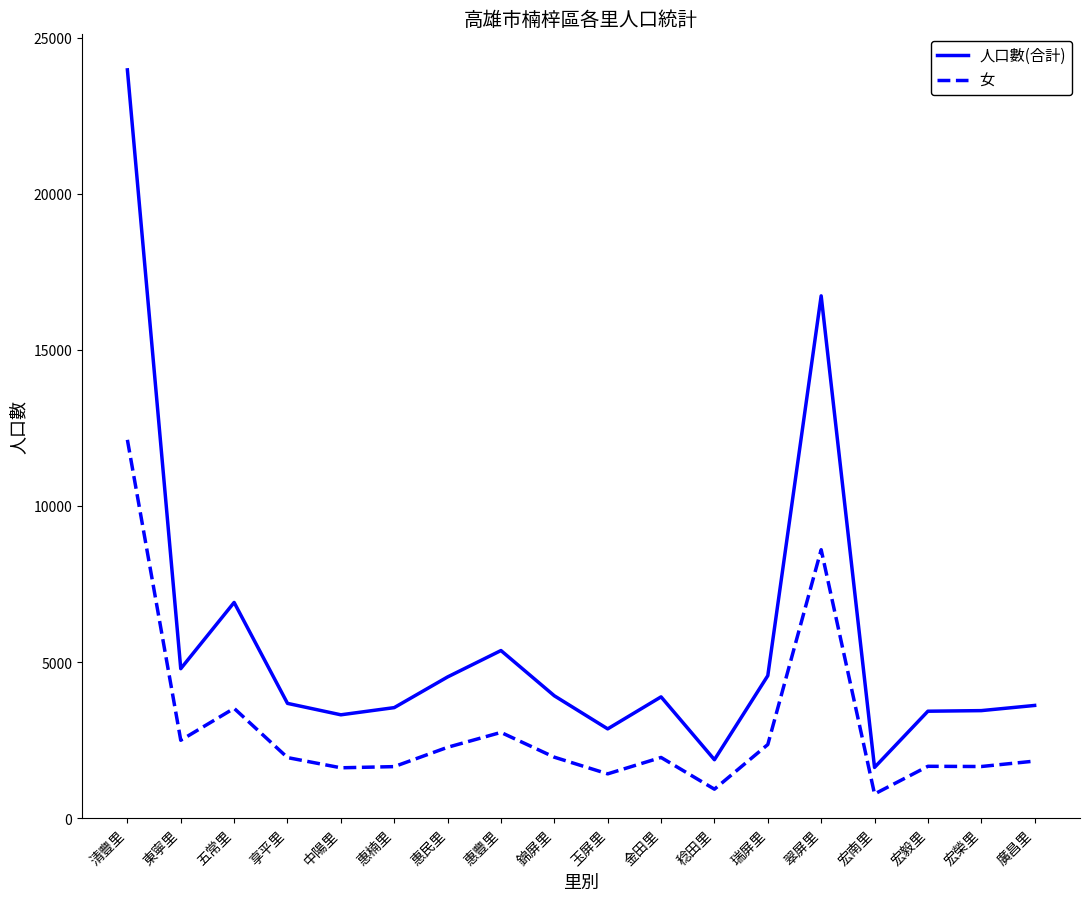

At 錦屏里, list the series in order from largest to smallest.

人口數(合計), 女